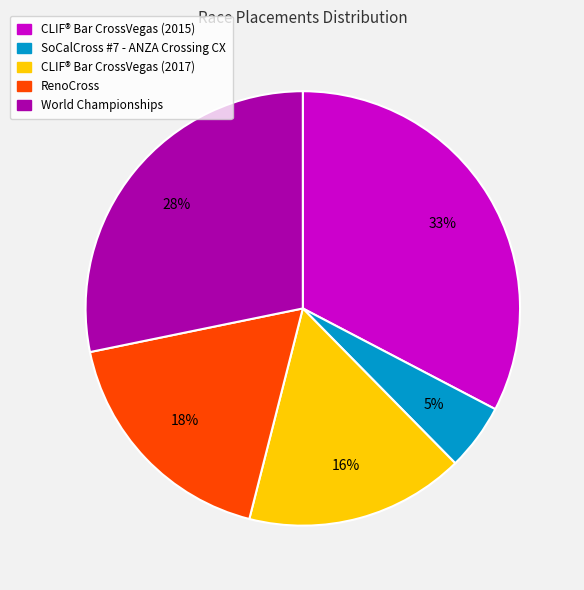

True or false: SoCalCross #7 - ANZA Crossing CX accounts for 5% of the total.

True